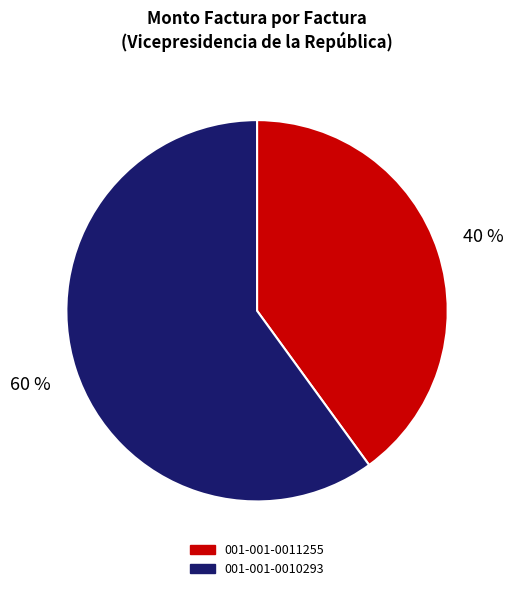

Is it true that 001-001-0010293 is 60% of the pie?

True